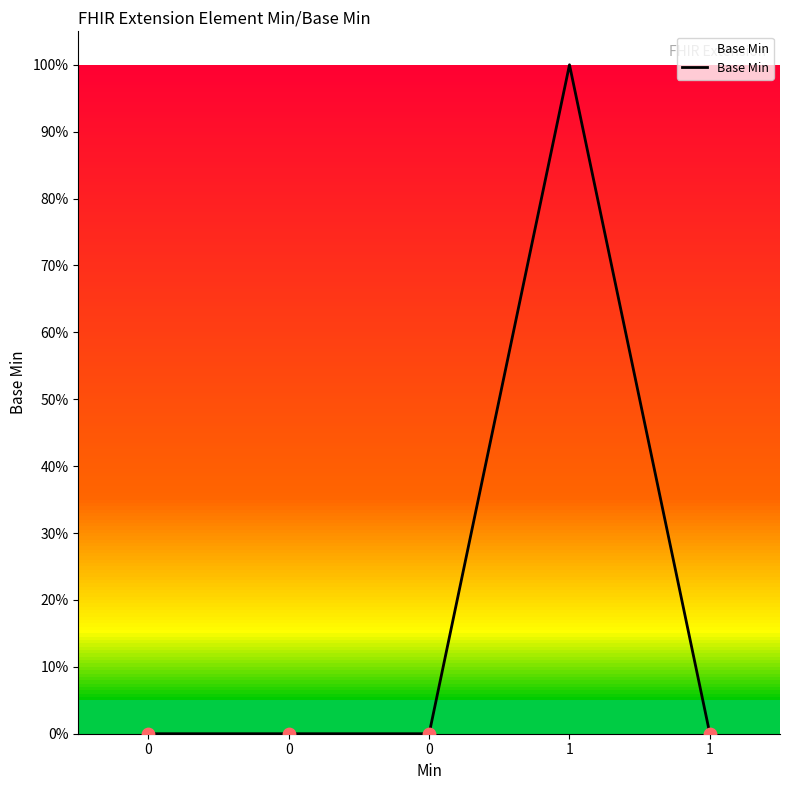

Between 1 and 0, which is larger?

1